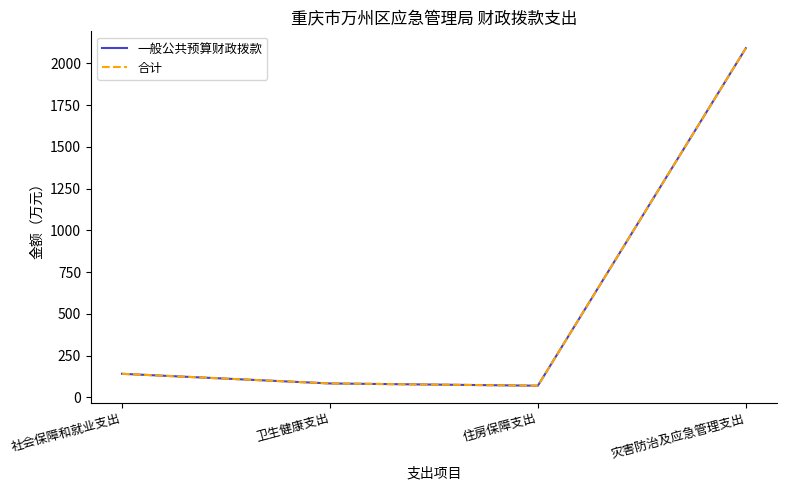

True or false: 一般公共预算财政拨款 and 合计 cross at least once.

False